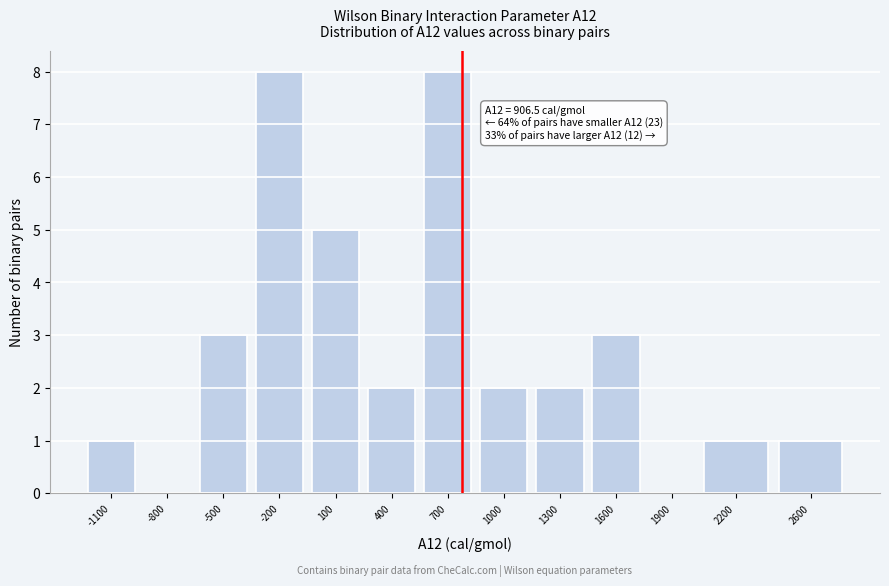

Reading left to right, extract all data points from this chart.

-1100=1	-800=0	-500=3	-200=8	100=5	400=2	700=8	1000=2	1300=2	1600=3	1900=0	2200=1	2600=1